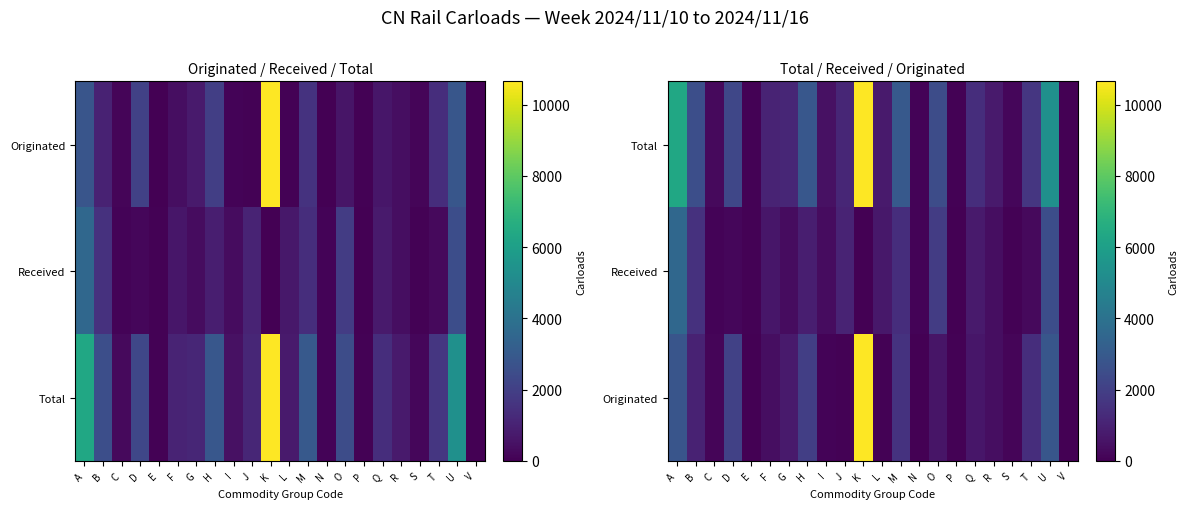

The Originated series shows 14676 at K. True or false?

False